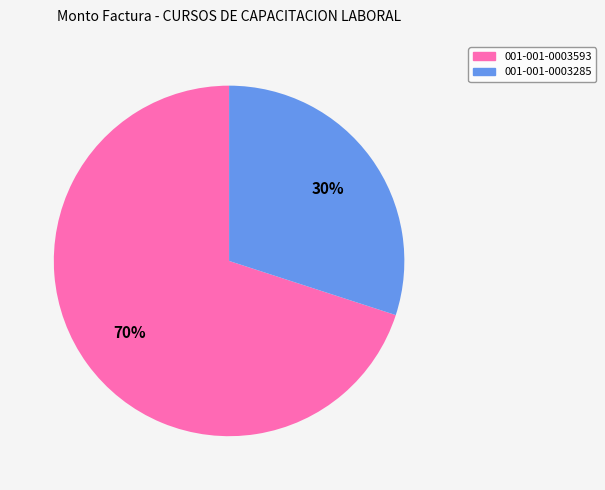

Do 001-001-0003593 and 001-001-0003285 together represent more than half of the pie?

Yes